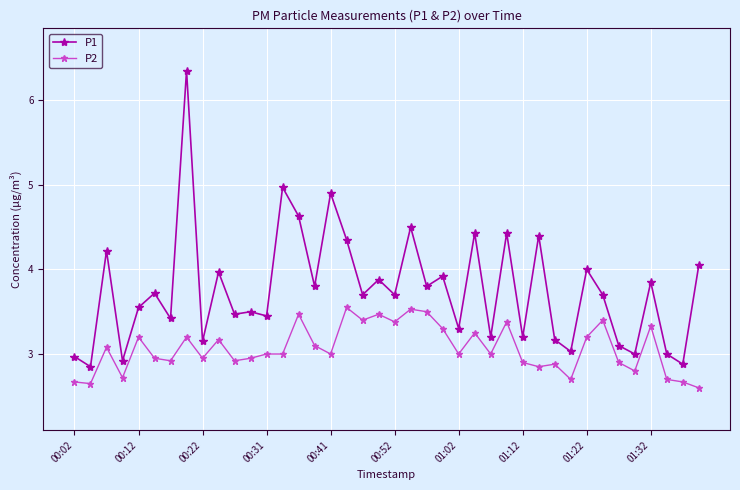

What is the difference between the second highest and minimum values in the P2 series?

0.9